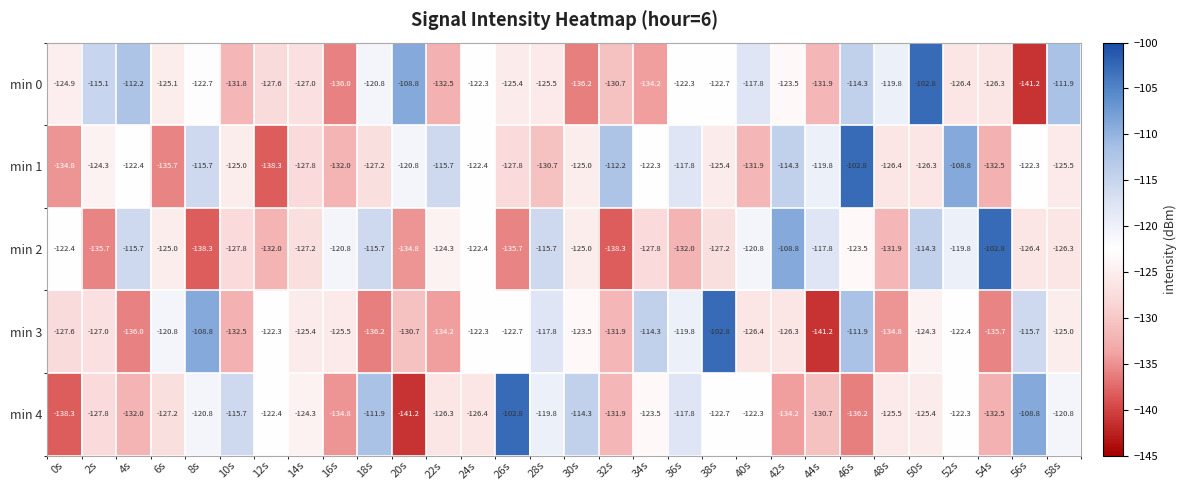

At how many categories does at least one series exceed -123?

29